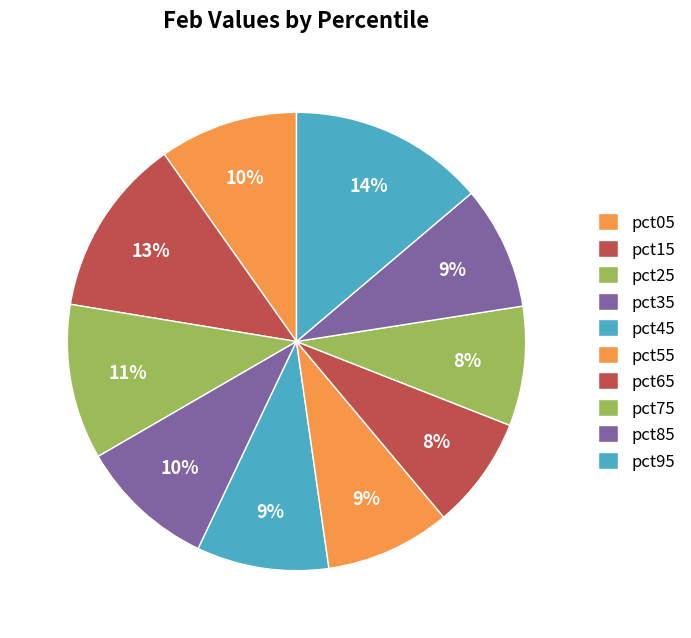

How many segments does this pie chart have?

10